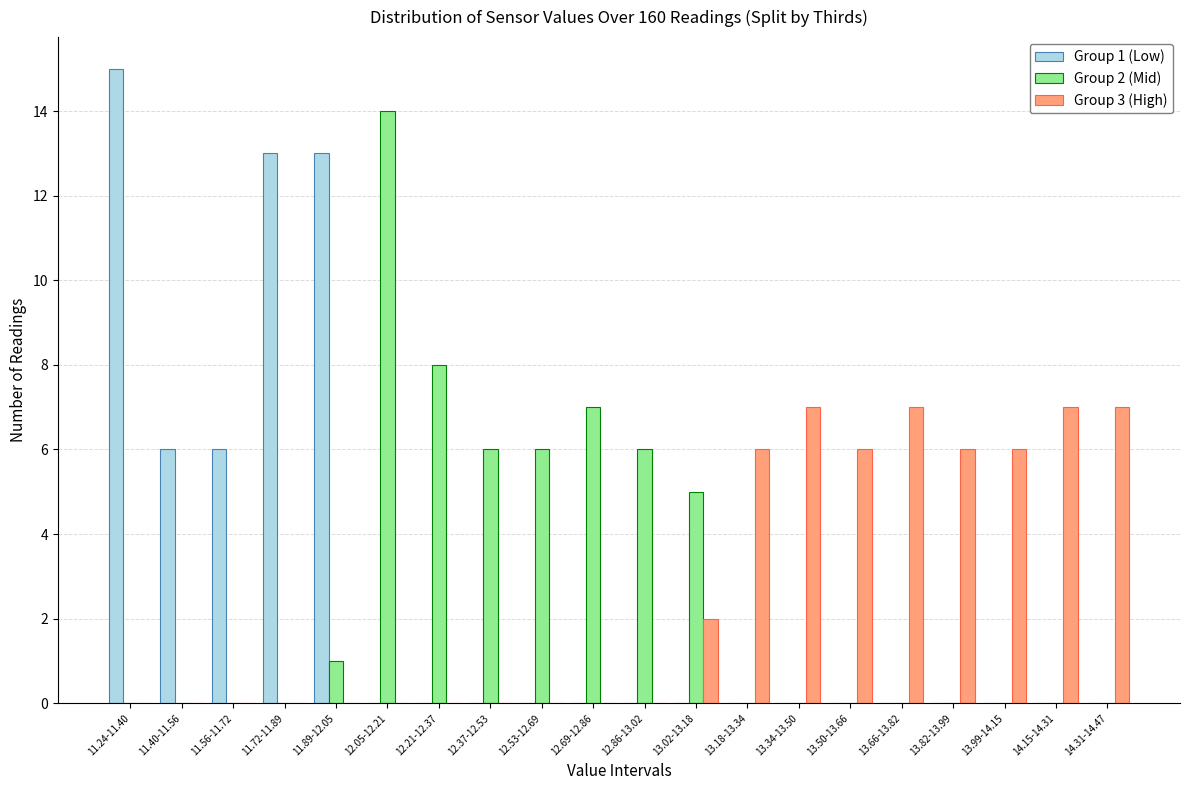

What is the greatest value displayed?

15